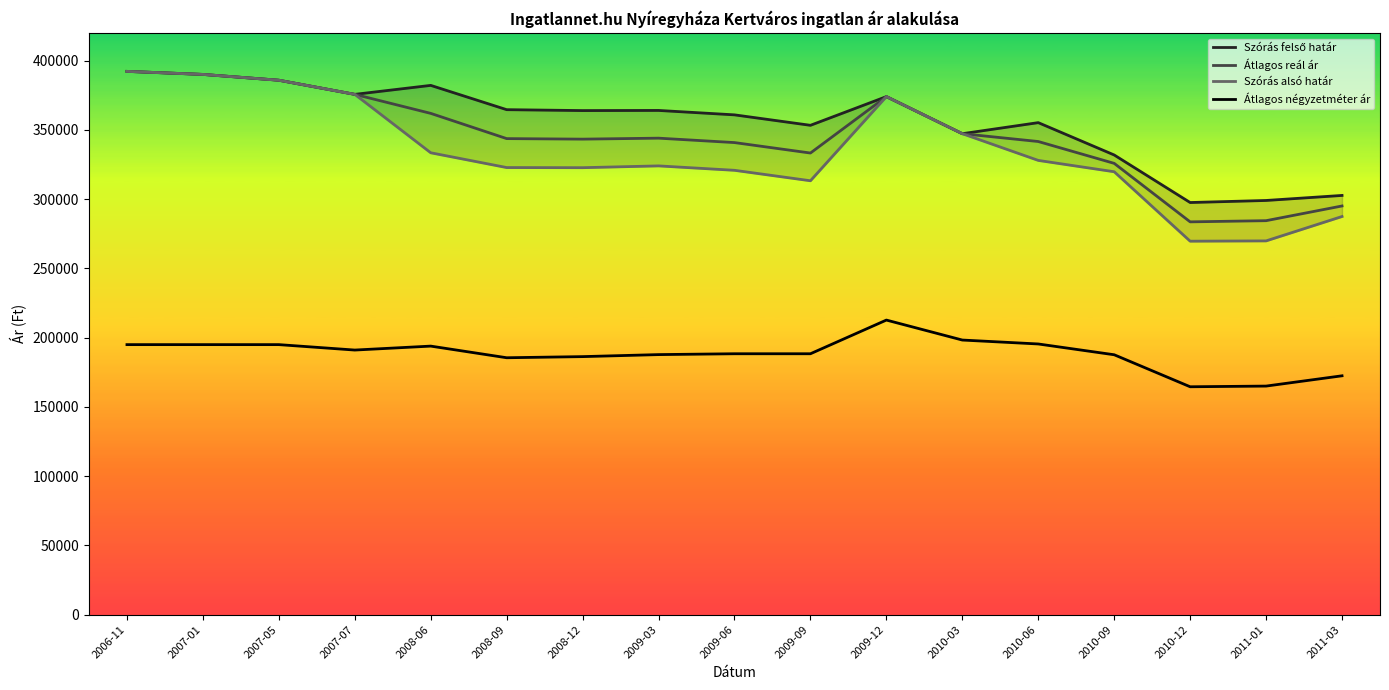

How many series are shown in this chart?

4